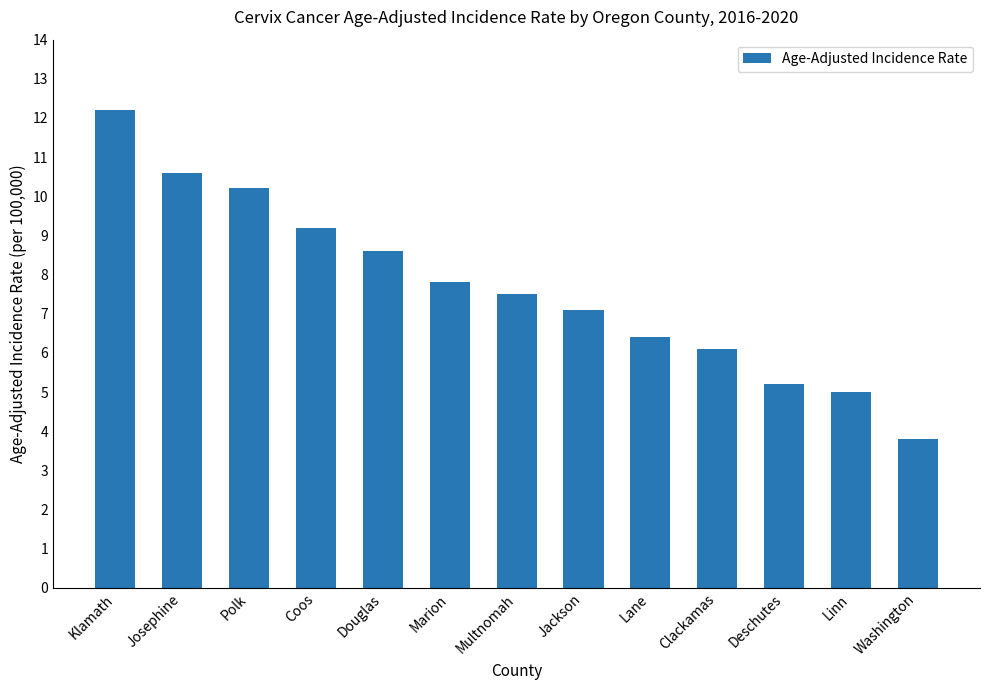

What is the value of the 8th bar from the left?

7.1